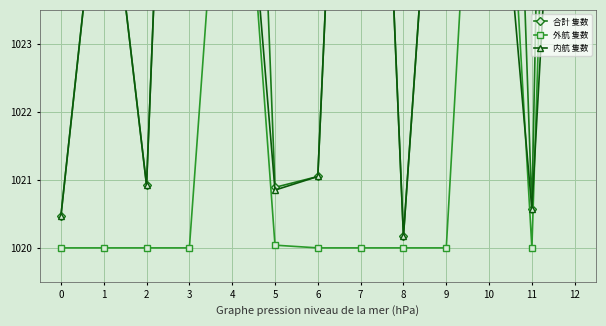

What is the difference between the highest and lowest values at 1?

6.3